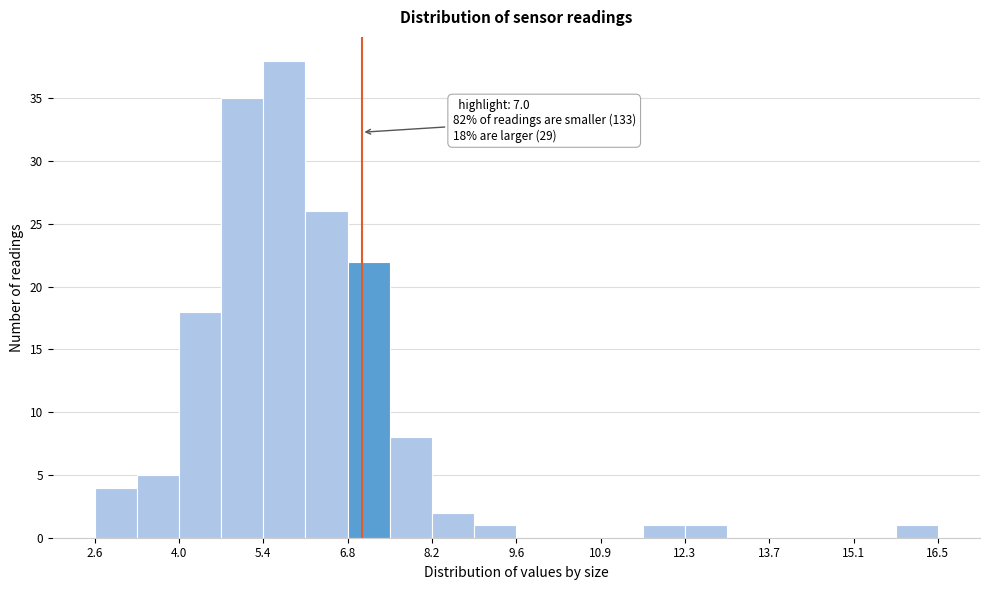

Around what value on the x-axis is the tallest bar? Give the approximate position of its centre, as read against the axis.

5.8